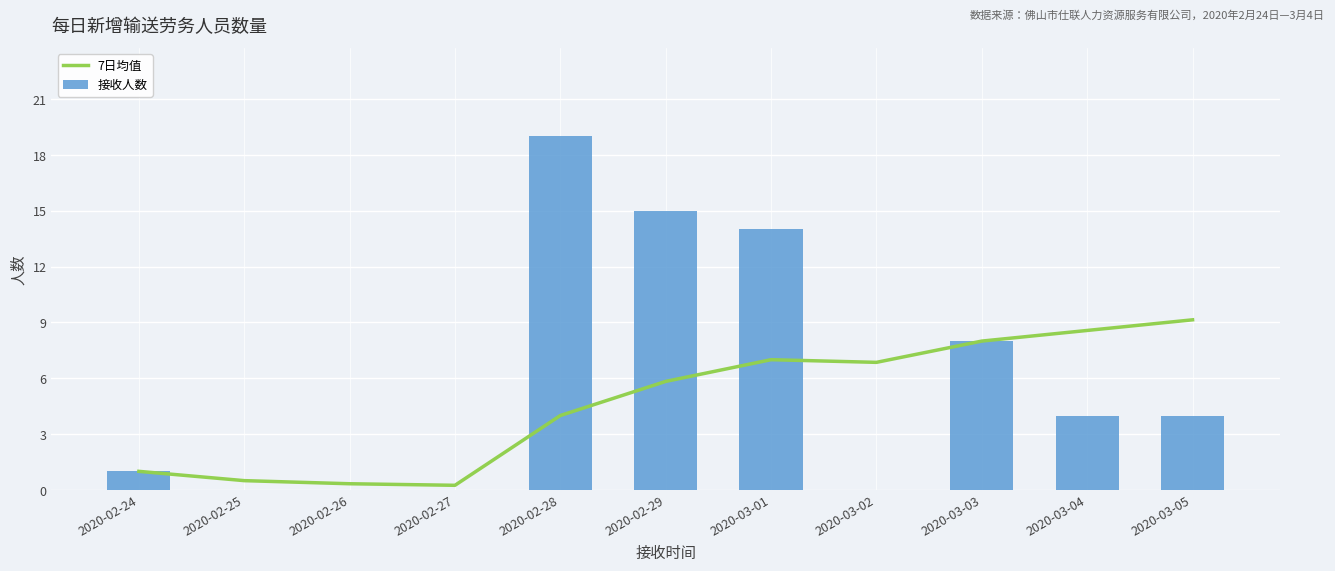

At which label does 7日均值 first exceed 5?

2020-02-29